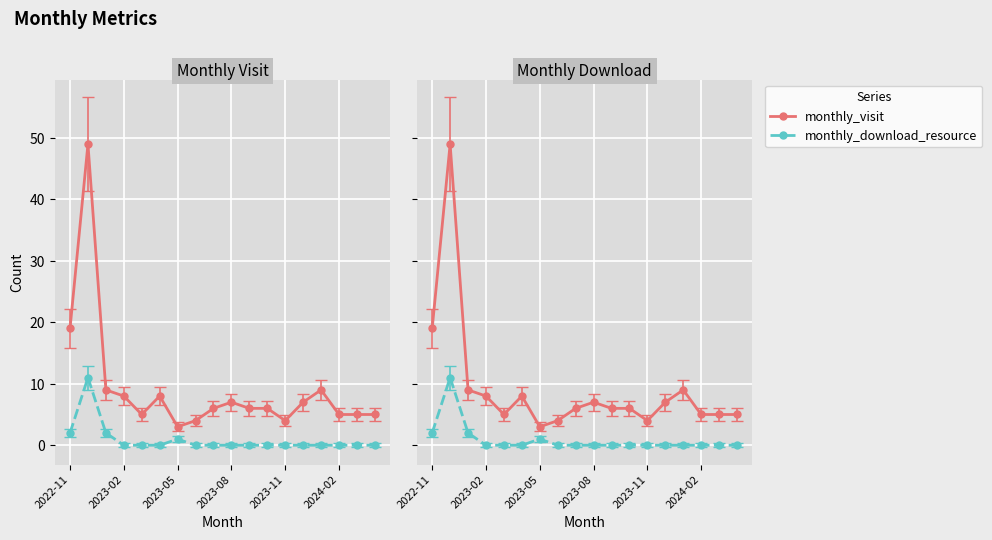

At which category is the sum across all series the highest?

2022-12